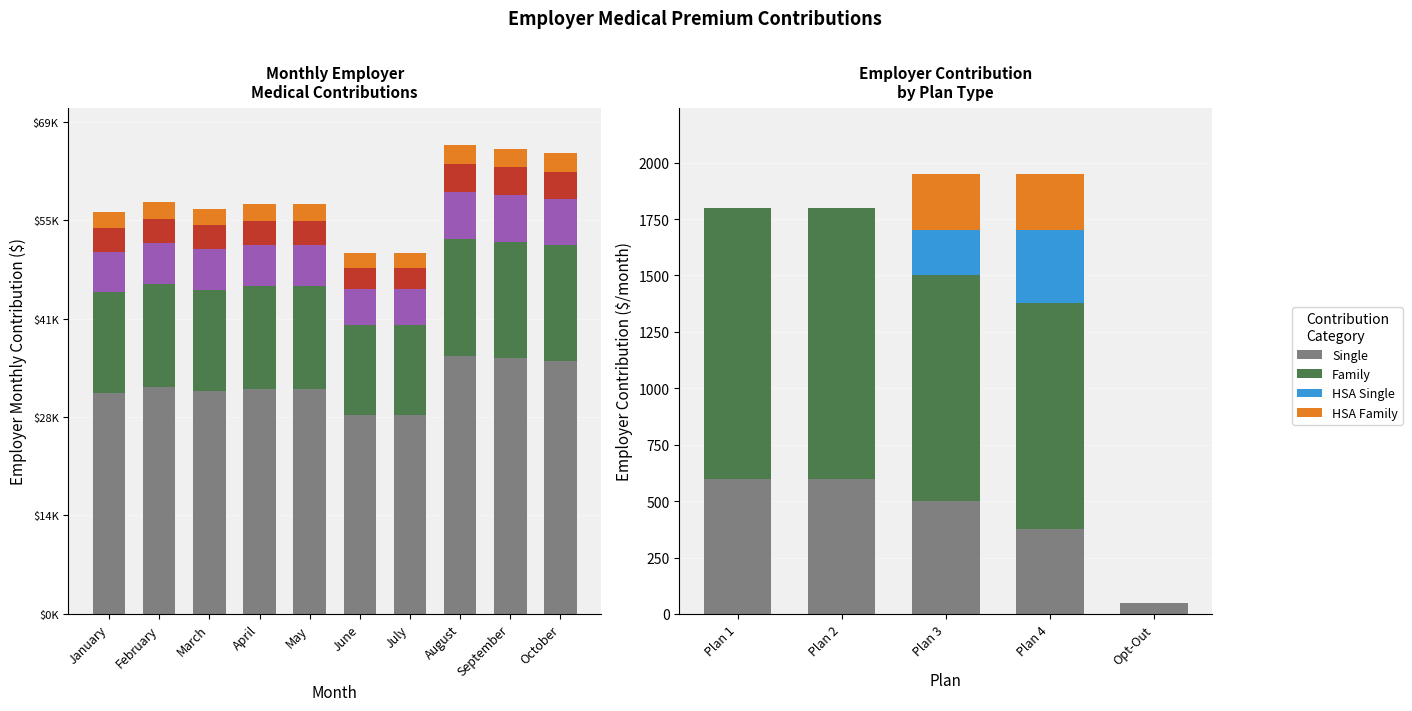

At which category is the sum across all series the highest?

August